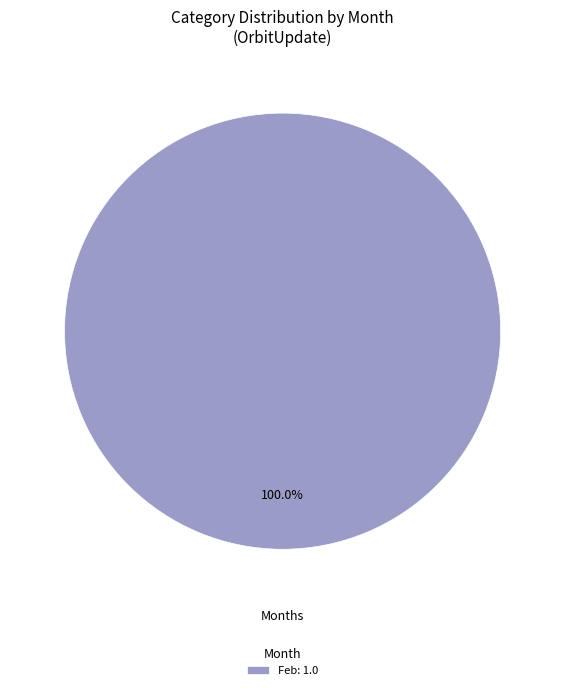

Rank the categories by value from lowest to highest.

Feb: 1.0